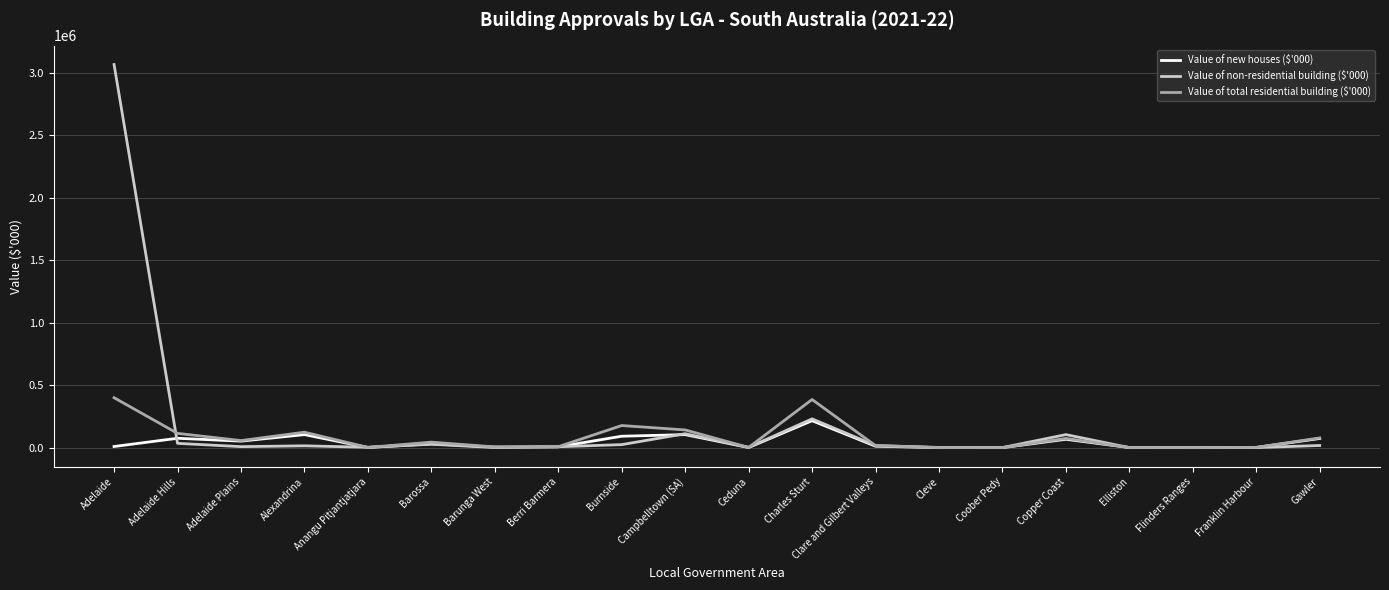

True or false: Value of new houses ($'000) has a value of 91238.7 at Burnside.

True